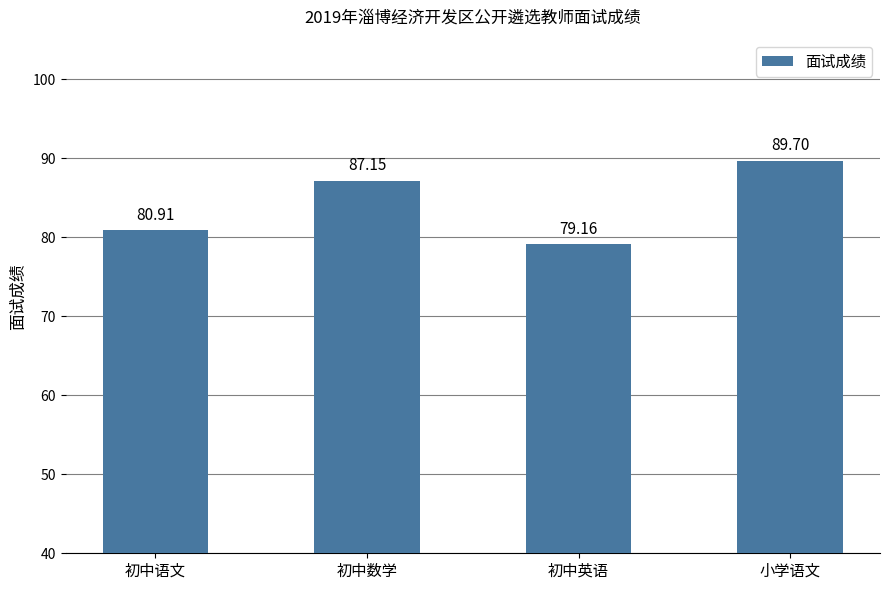

Count the number of values greater than 87.

2